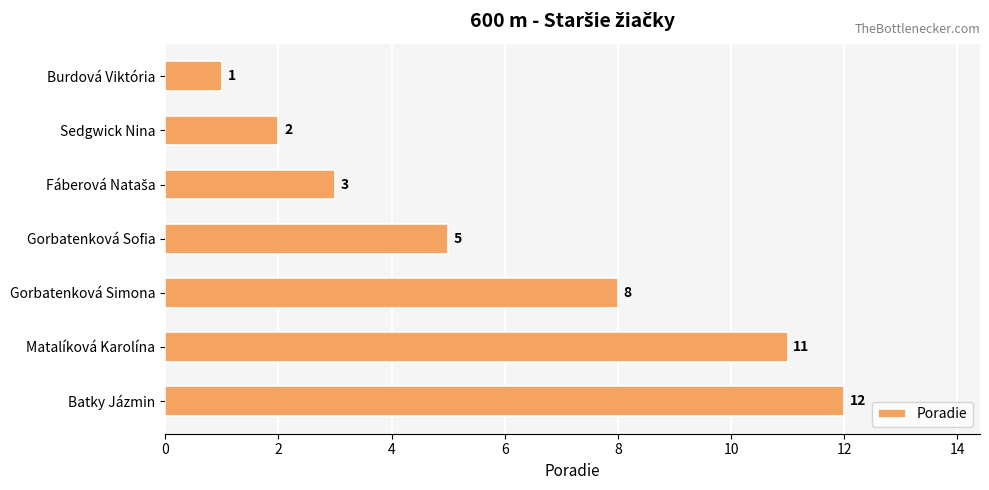

What is the difference between the values at Batky Jázmin and Gorbatenková Sofia?

7